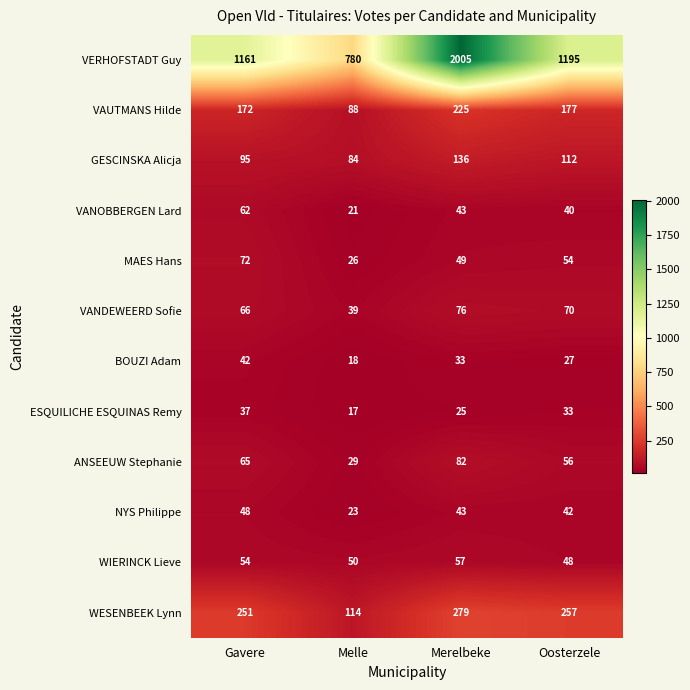

Count the ESQUILICHE ESQUINAS Remy values in the range 25 to 37.

3